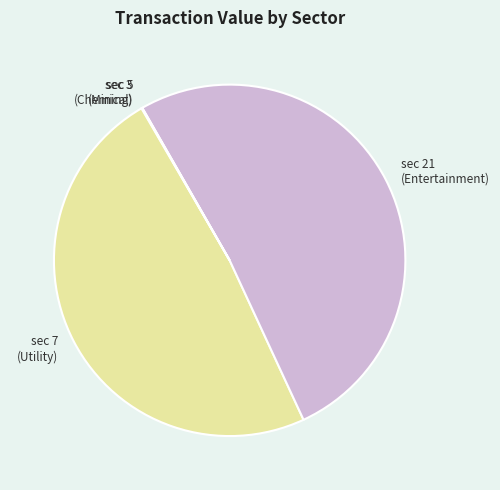

Which category has the biggest portion of the pie?

sec 21 (Entertainment)